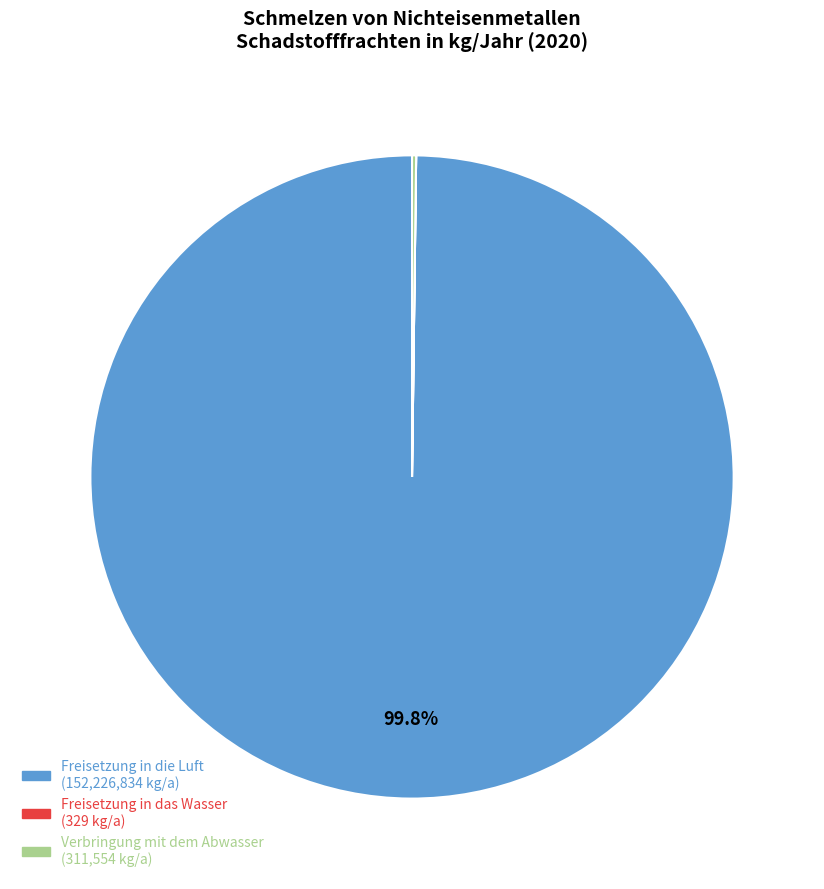

Does any single category account for the majority?

Yes